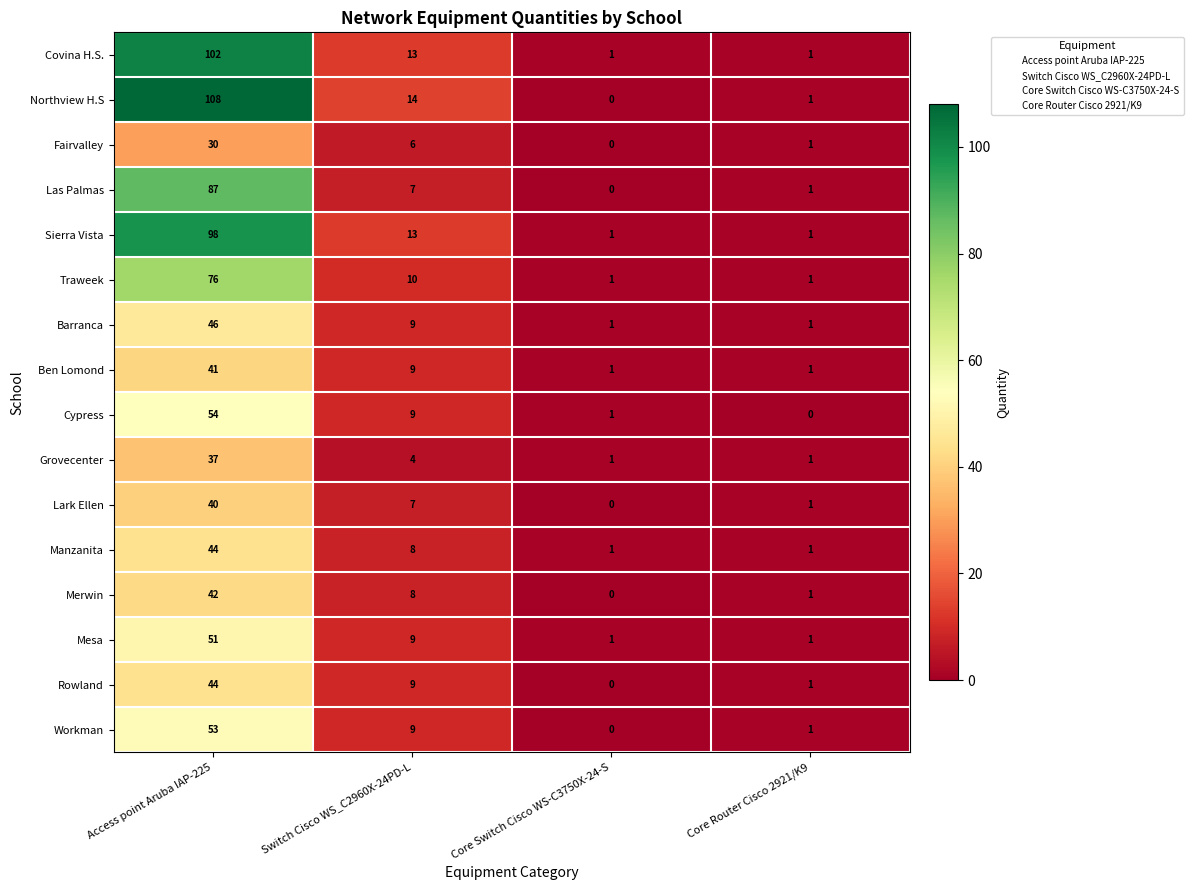

What is the approximate value of Manzanita at Access point Aruba IAP-225, to the nearest 10?

40